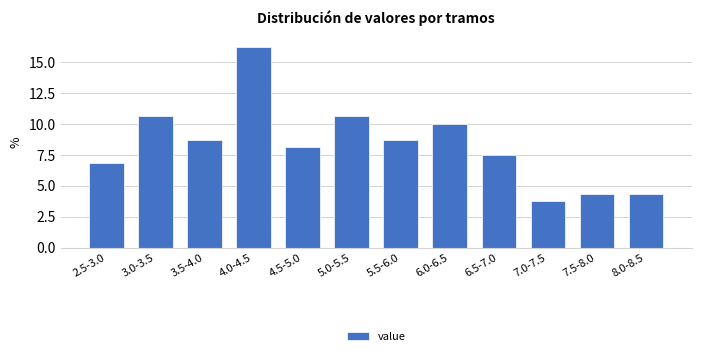

What is the value of the 12th bar from the left?

4.4